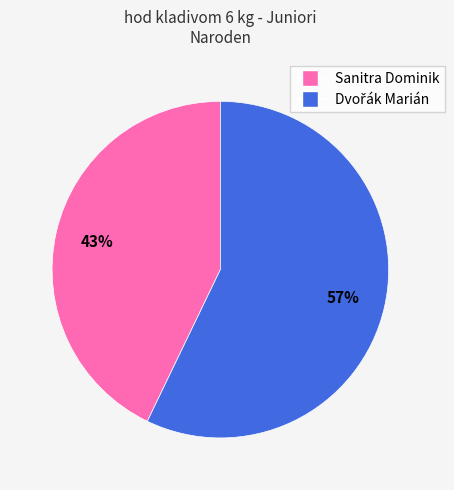

Is there a majority slice in this chart?

Yes